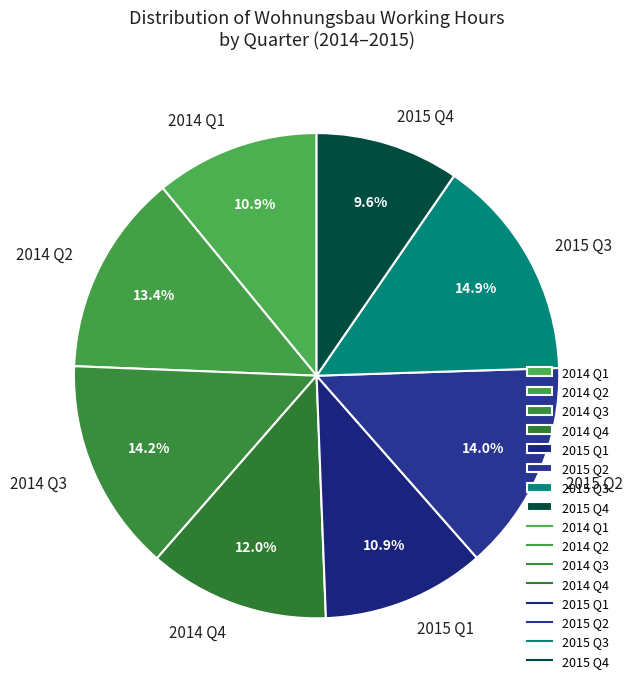

Between 2015 Q4 and 2015 Q2, which is larger?

2015 Q2